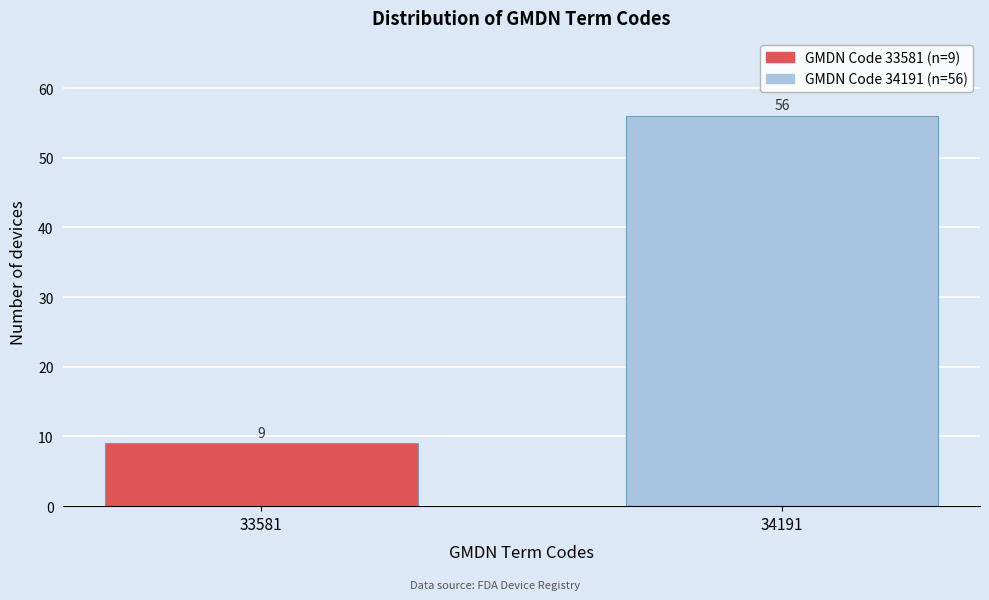

Reading right to left, what are all the values shown in this chart?

56	9